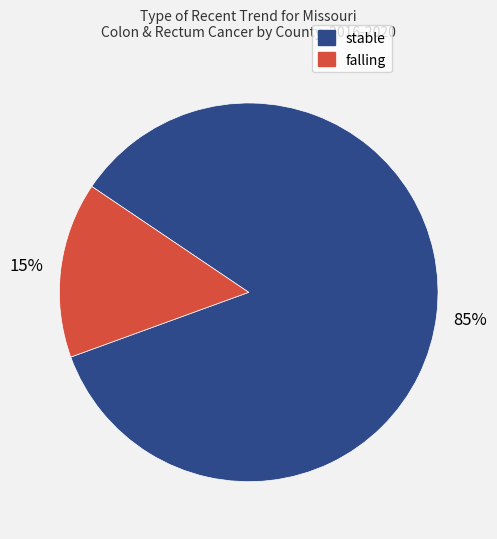

What percentage is the stable slice, to the nearest percent?

85%